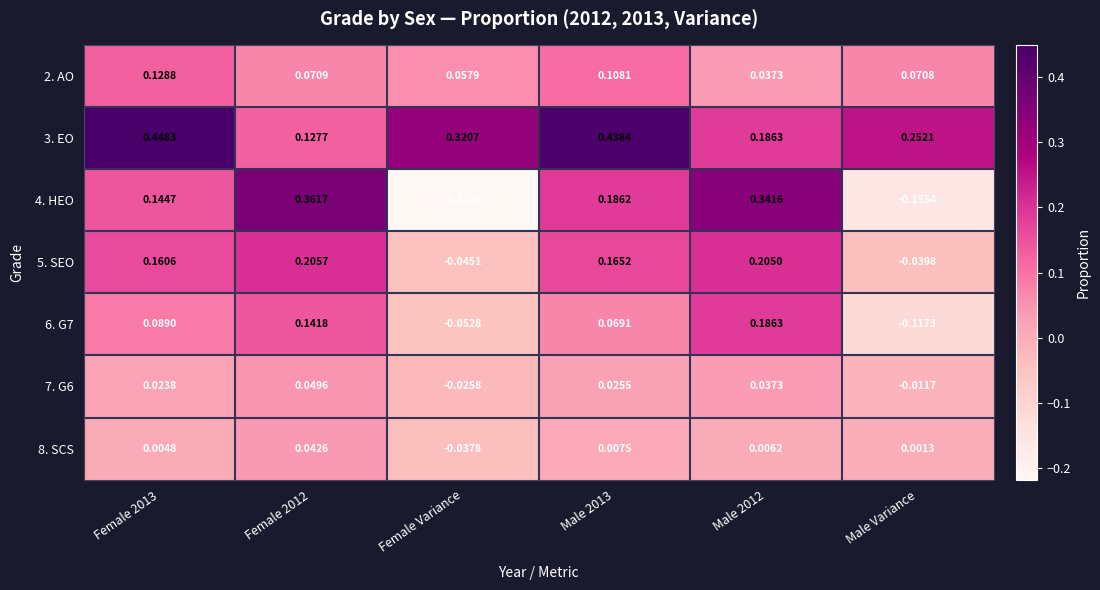

At which label does 5. SEO reach its minimum?

Female Variance